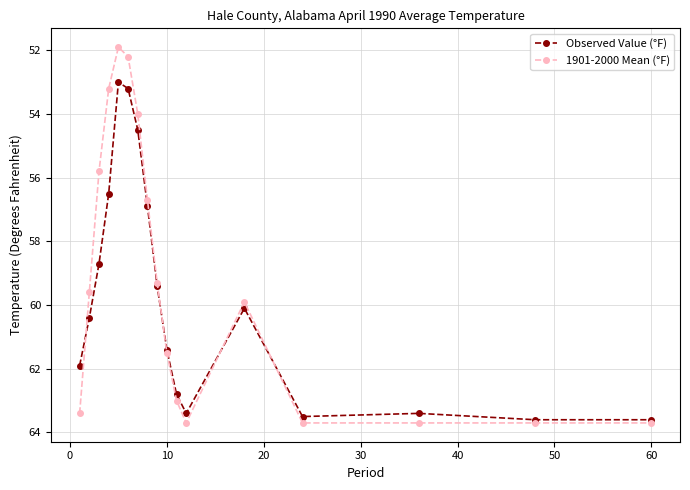

Which series has the widest spread of values?

1901-2000 Mean (°F)